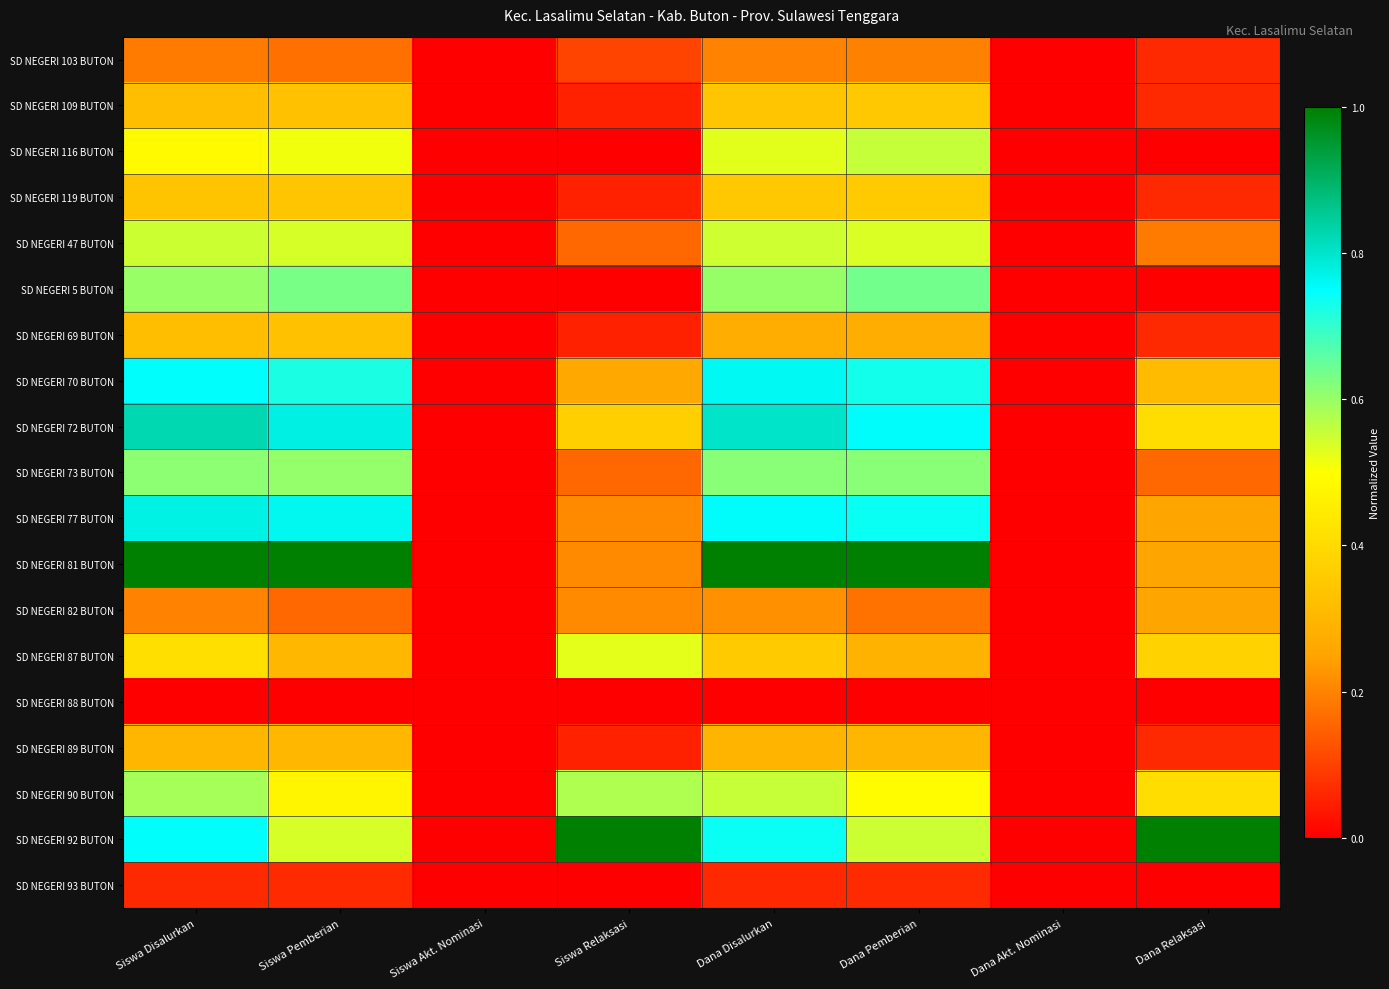

What is the spread (max minus min) of values at Siswa Relaksasi?

1.0